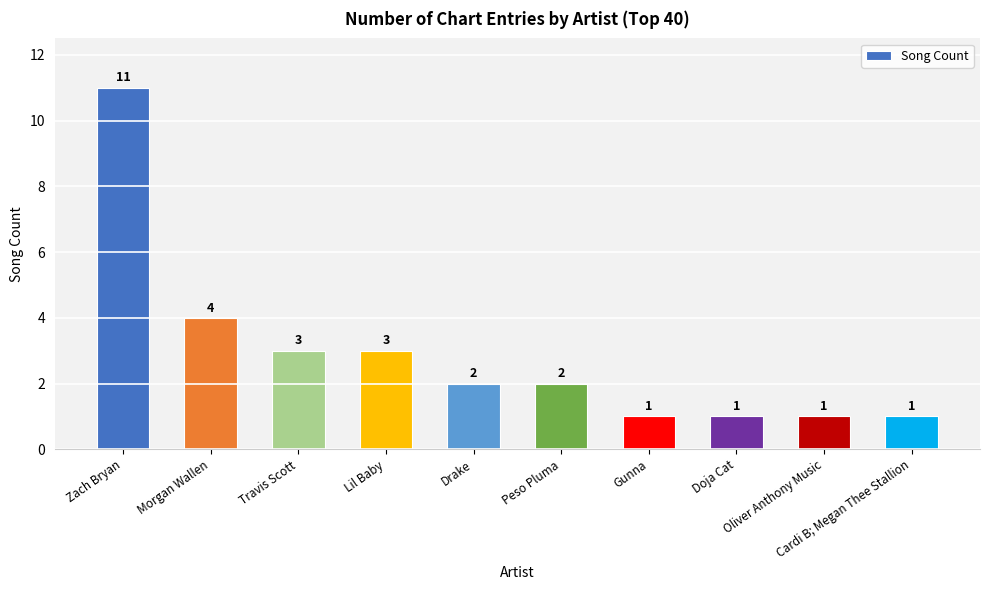

What position from the right is Gunna?

4